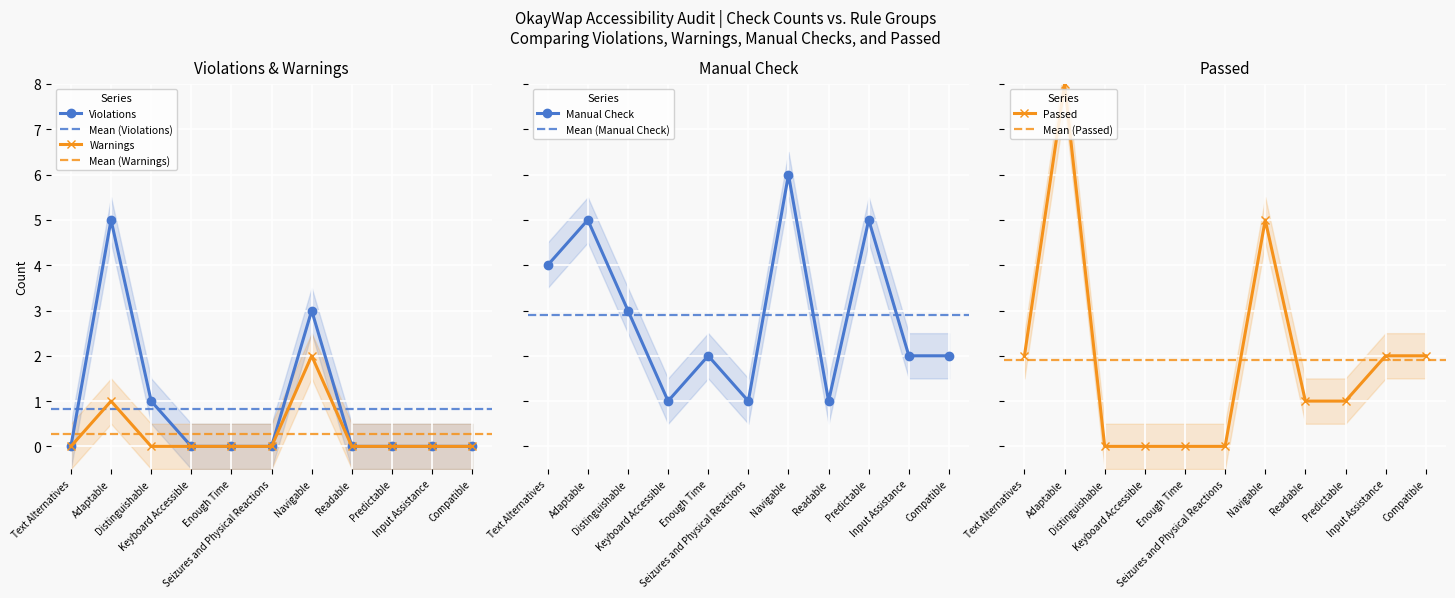

Rank the categories by Warnings value from highest to lowest.

Navigable, Adaptable, Text Alternatives, Distinguishable, Keyboard Accessible, Enough Time, Seizures and Physical Reactions, Readable, Predictable, Input Assistance, Compatible